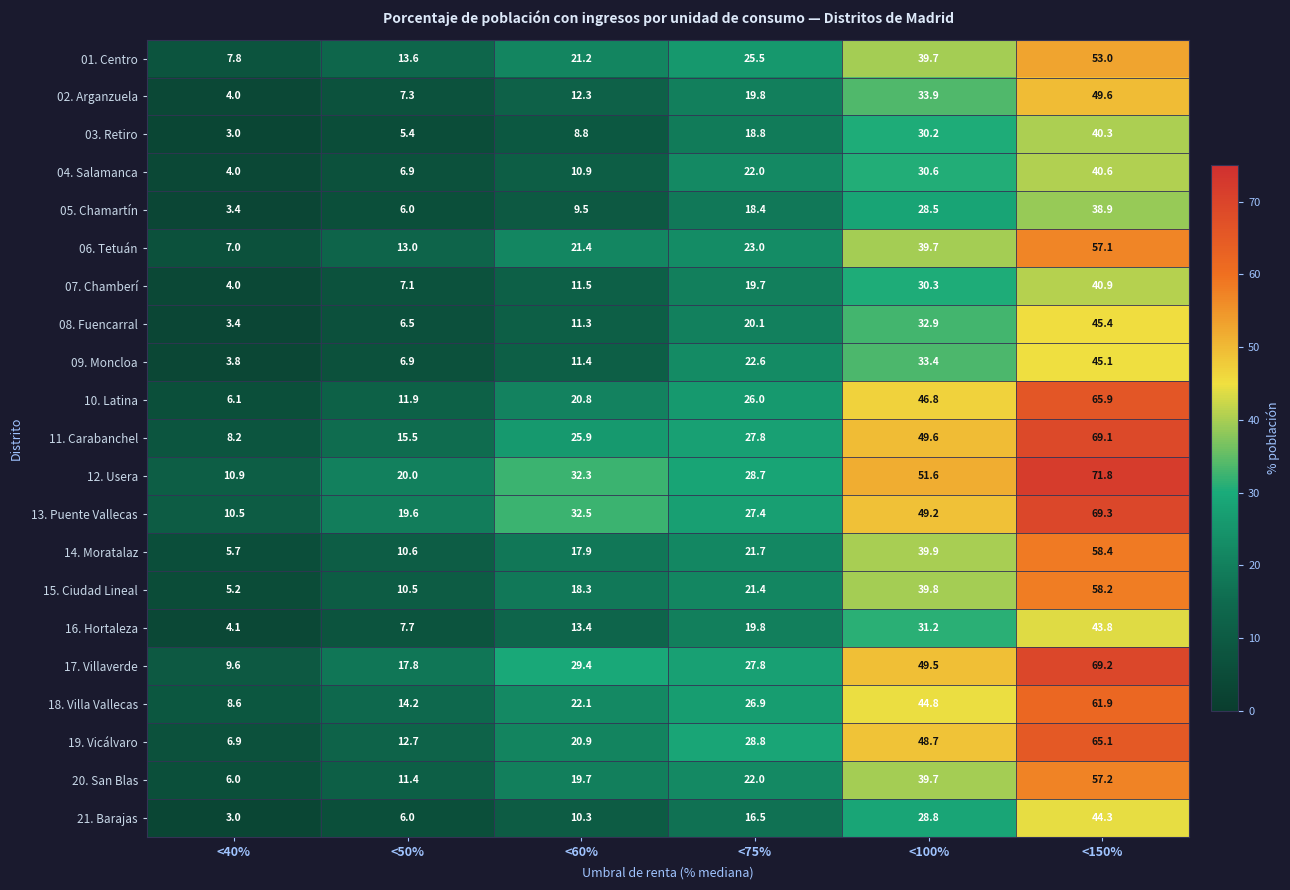

Read the 16. Hortaleza value at <60%.

13.4